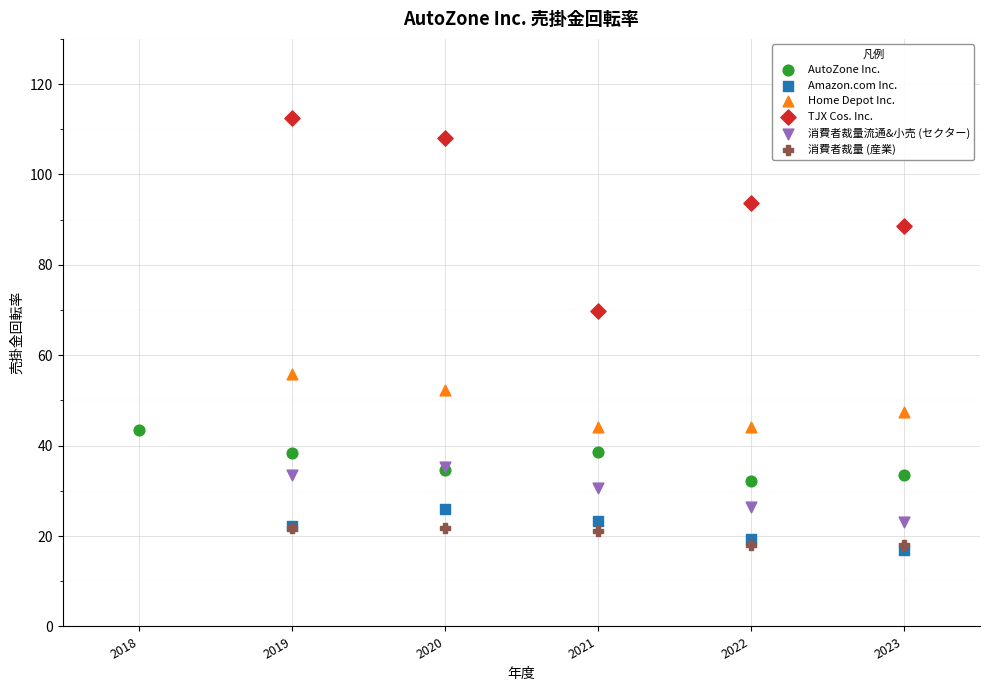

Which series reaches the minimum Y coordinate?

Amazon.com Inc.